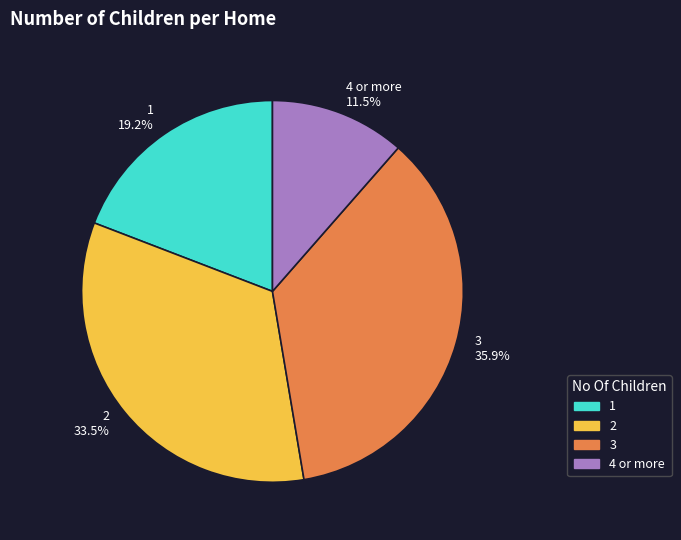

Between 2 and 1, which is larger?

2